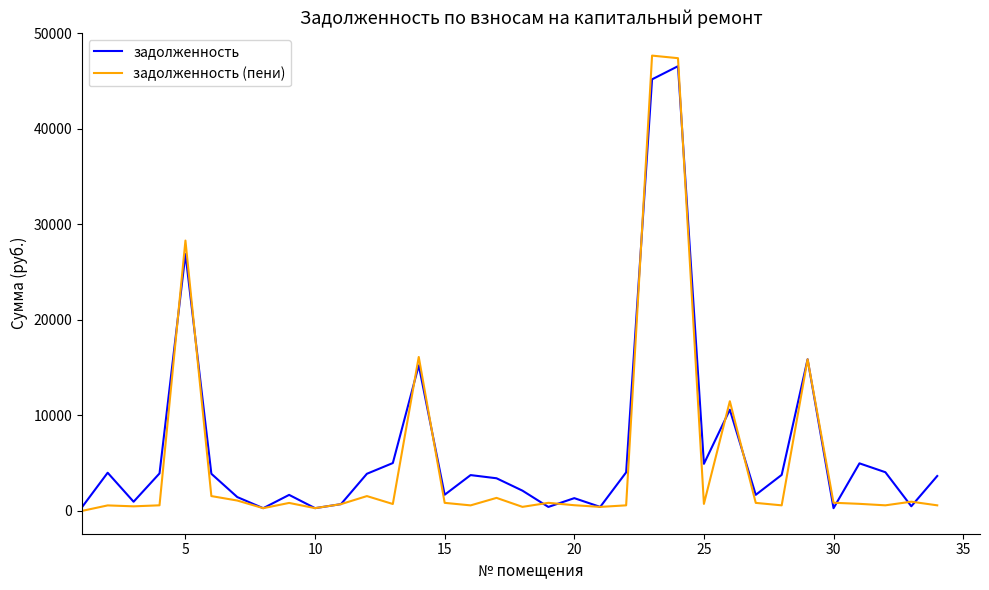

What is the maximum value for задолженность (пени)?

47666.1